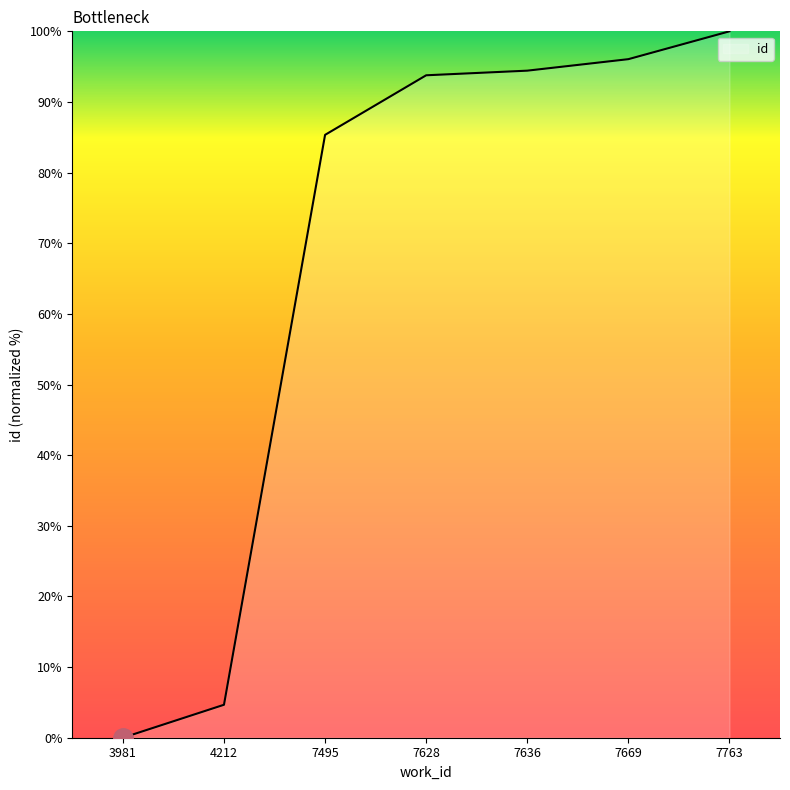

Which has a higher value, 7636 or 3981?

7636